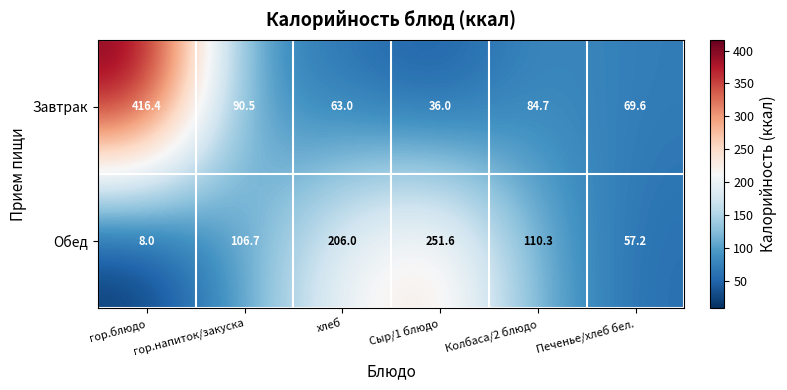

What is the minimum value shown in the chart?

8.0